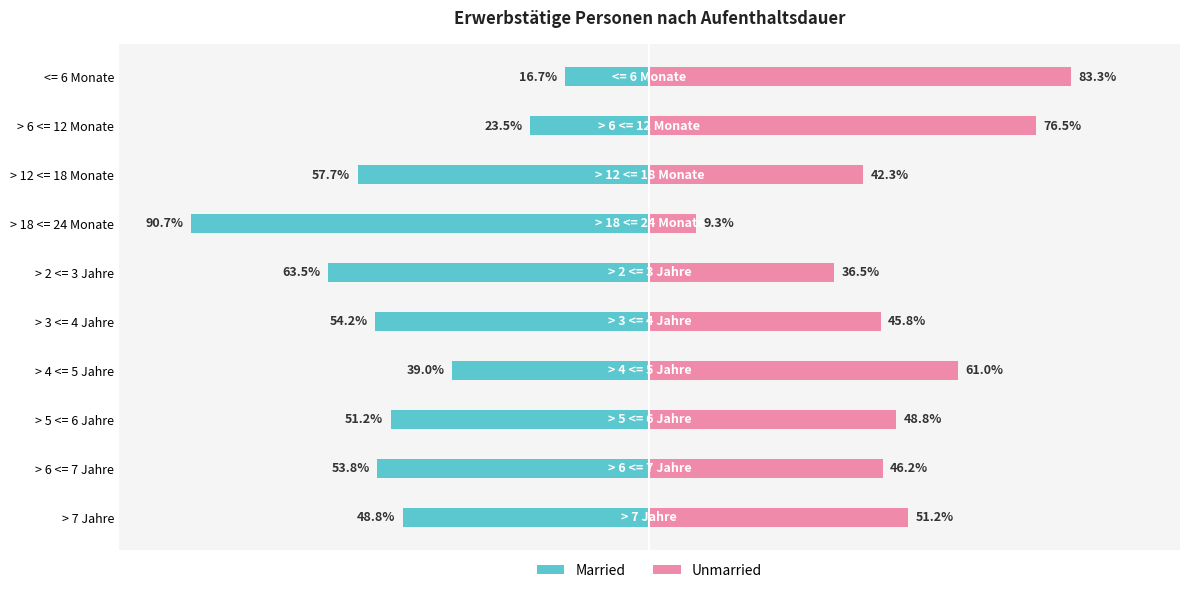

What is the highest value of the Unmarried series?

83.3